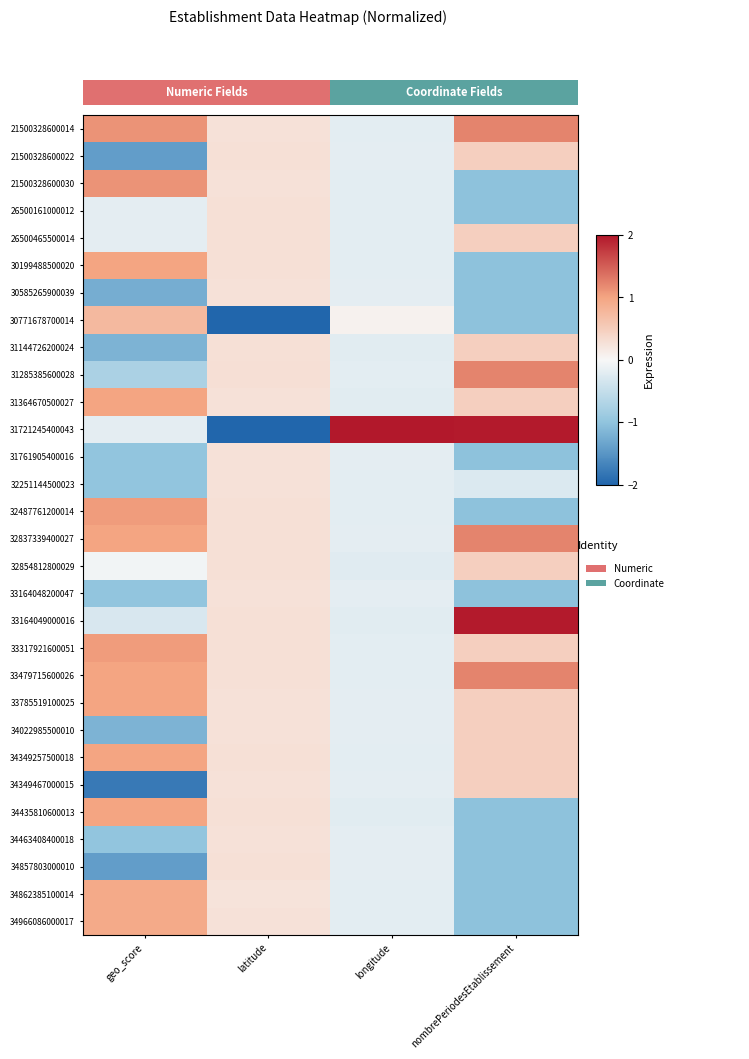

Which series changed the most between latitude and longitude?

31721245400043